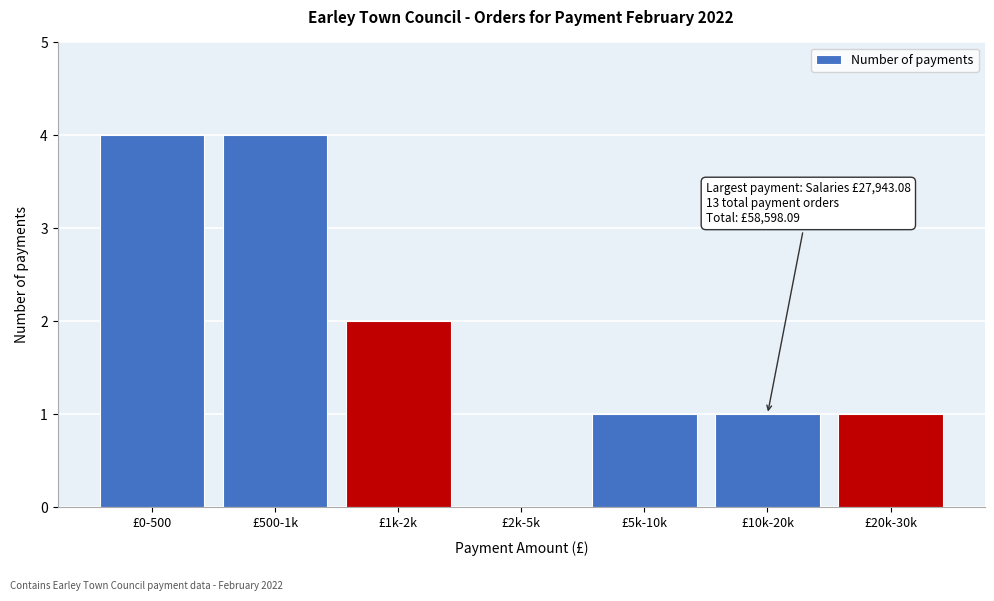

Reading left to right, list all the values displayed in this chart.

£0-500=4	£500-1k=4	£1k-2k=2	£2k-5k=0	£5k-10k=1	£10k-20k=1	£20k-30k=1